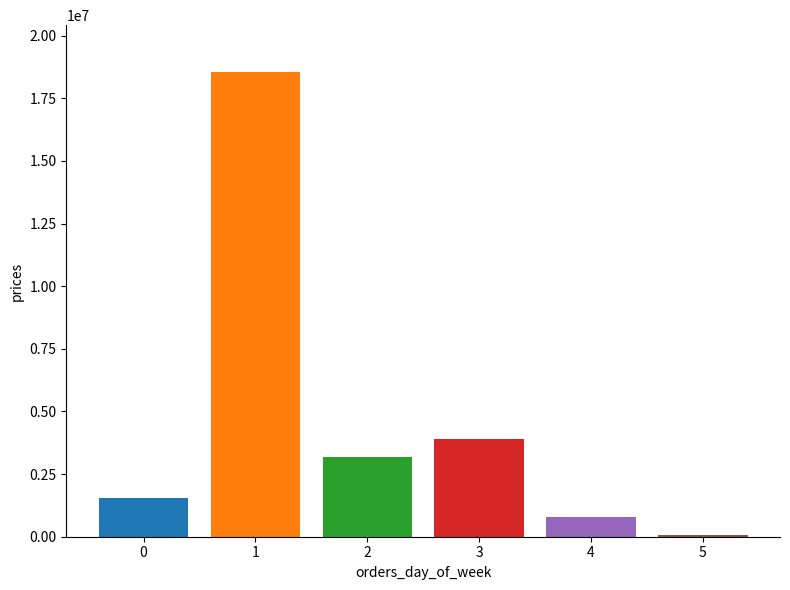

What is the maximum value shown in the chart?

18562354